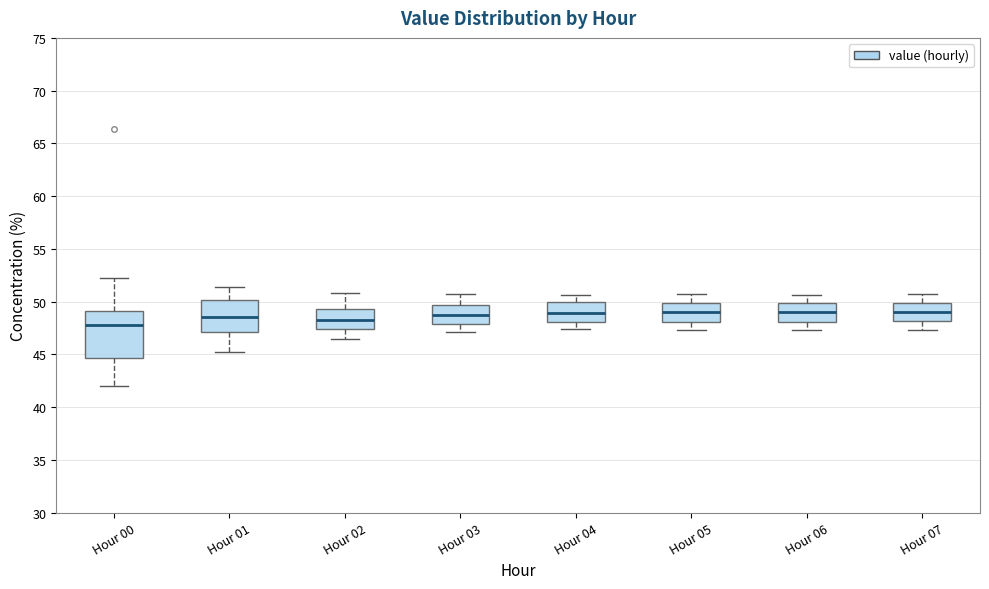

Reading left to right, transcribe this box plot: for each box, give where its median line is, the range the box spans, and where its two whiskers end, as read against the y-axis. The values are not printed on the chart, so give them approximately, as read against the axis.

Hour 00: median 48.0, box 44.5 to 49.0, whiskers 42.0 to 52.0
Hour 01: median 48.5, box 47.0 to 50.0, whiskers 45.0 to 51.5
Hour 02: median 48.5, box 47.5 to 49.5, whiskers 46.5 to 51.0
Hour 03: median 49.0, box 48.0 to 49.5, whiskers 47.0 to 50.5
Hour 04: median 49.0, box 48.0 to 50.0, whiskers 47.5 to 50.5
Hour 05: median 49.0, box 48.0 to 50.0, whiskers 47.5 to 50.5
Hour 06: median 49.0, box 48.0 to 50.0, whiskers 47.5 to 50.5
Hour 07: median 49.0, box 48.0 to 50.0, whiskers 47.5 to 50.5